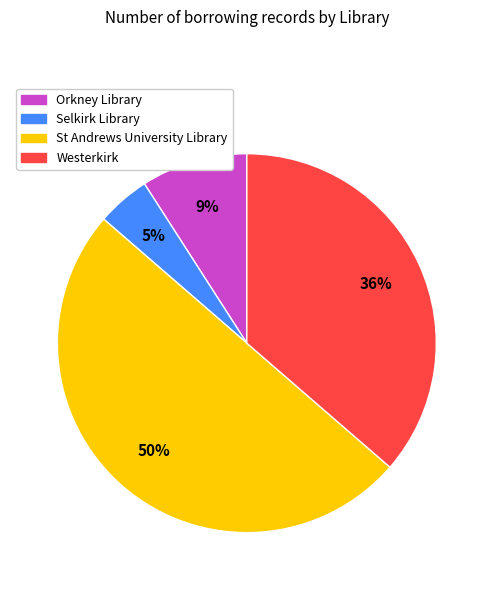

What is the smallest slice in the pie chart?

Selkirk Library